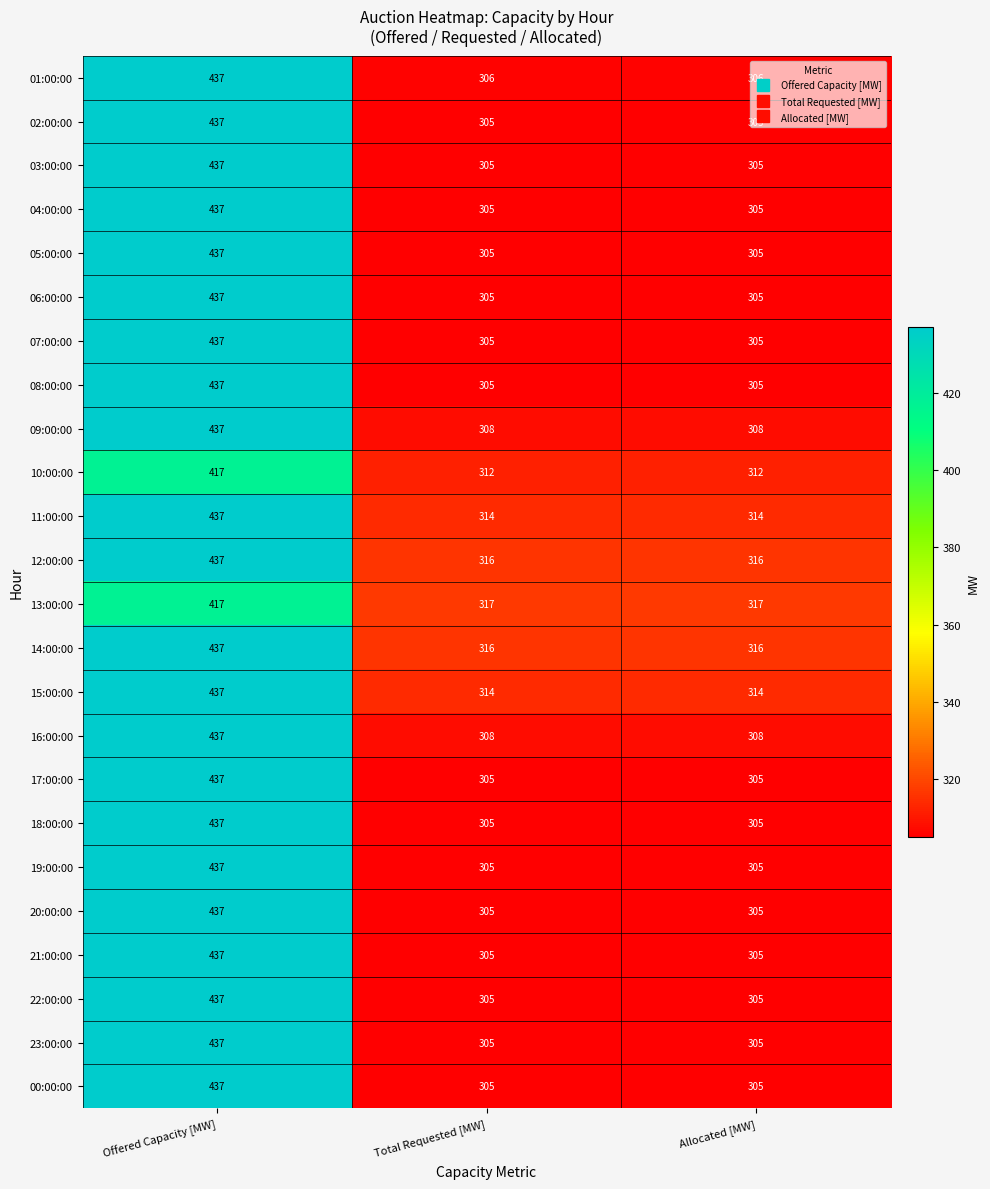

The value of 20:00:00 at Offered Capacity [MW] is 437. True or false?

True